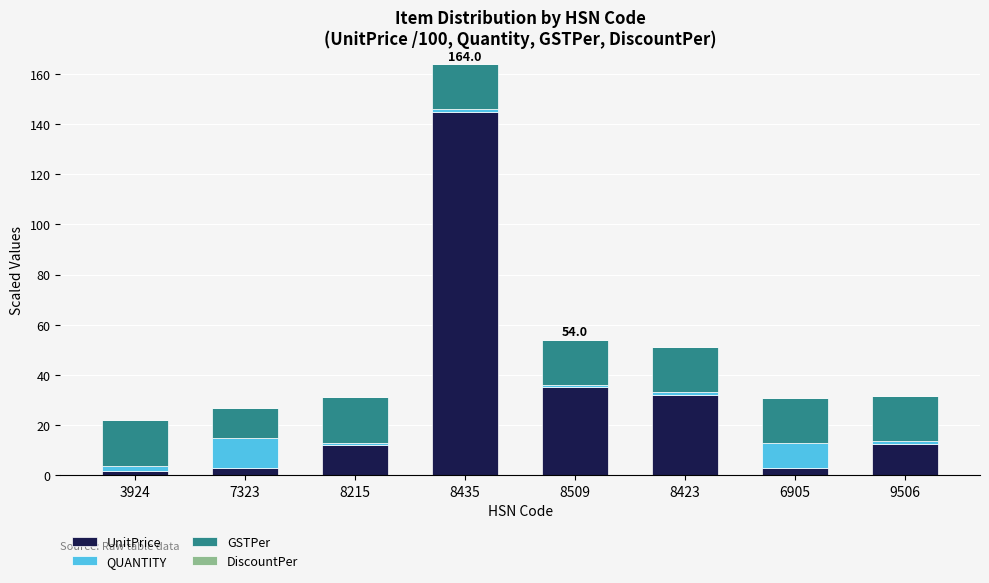

What is the difference between the maximum and minimum values in the UnitPrice series?

143.2